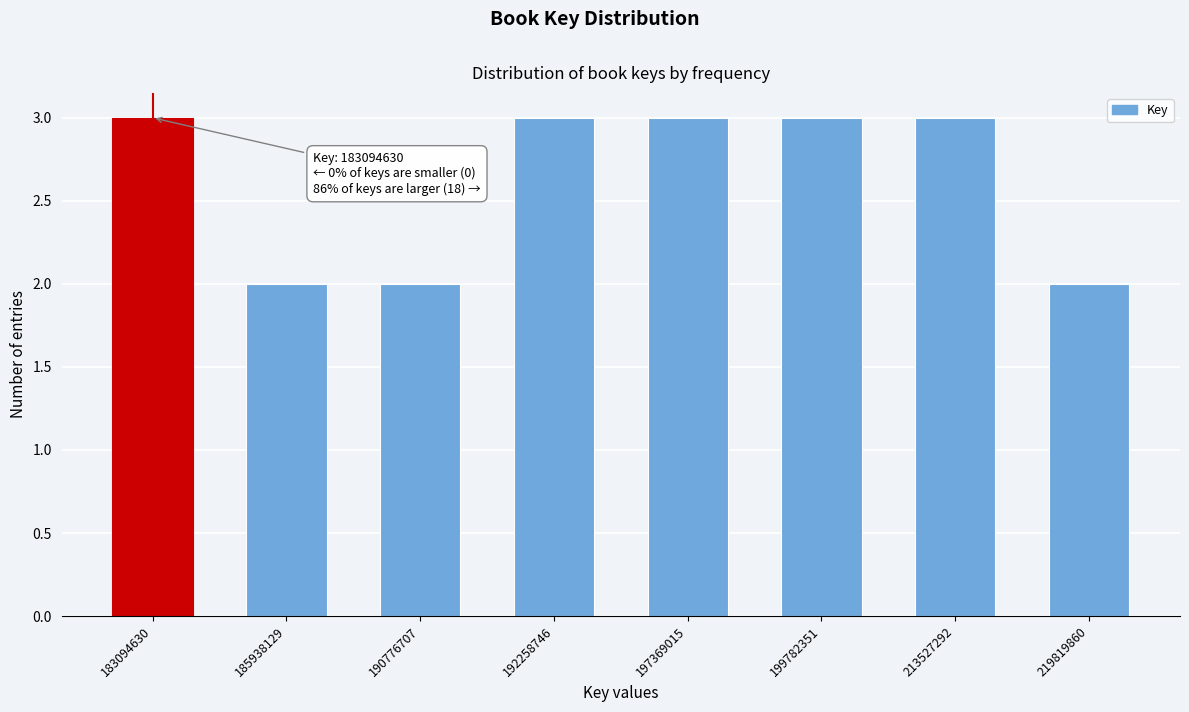

Reading right to left, list all the values displayed in this chart.

2	3	3	3	3	2	2	3